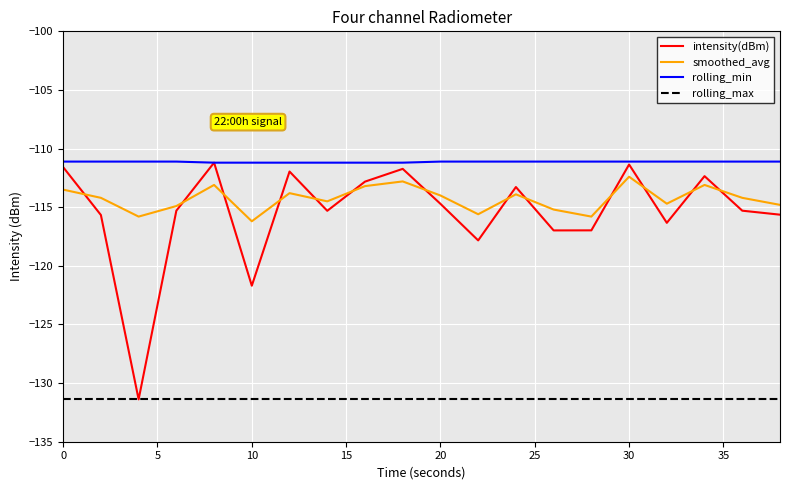

What is the minimum value shown in the chart?

-131.4